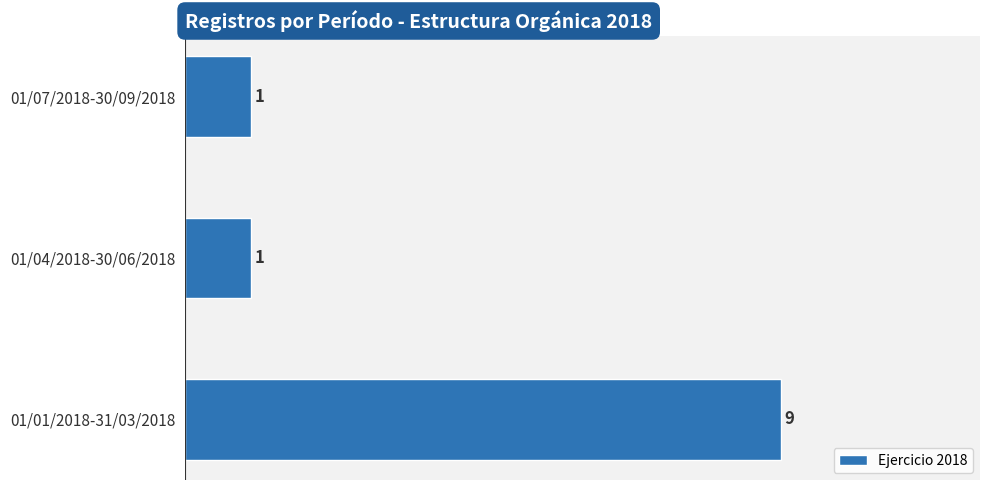

What is the maximum value shown in the chart?

9